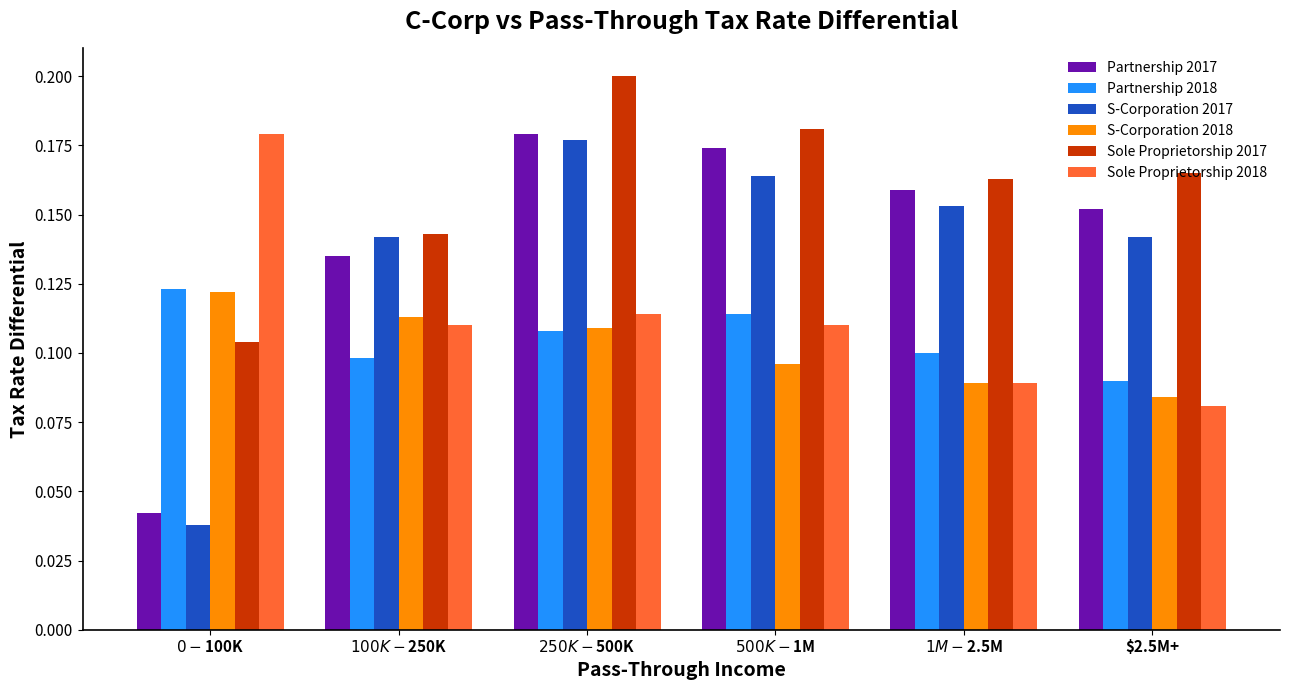

At how many categories does at least one series exceed 0?

6